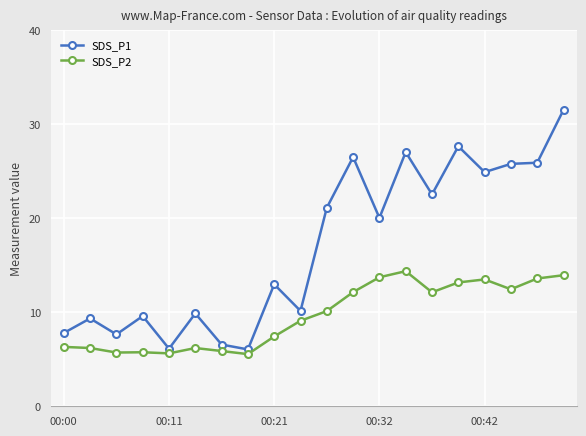

Rank the series by their maximum value, from lowest to highest.

SDS_P2, SDS_P1